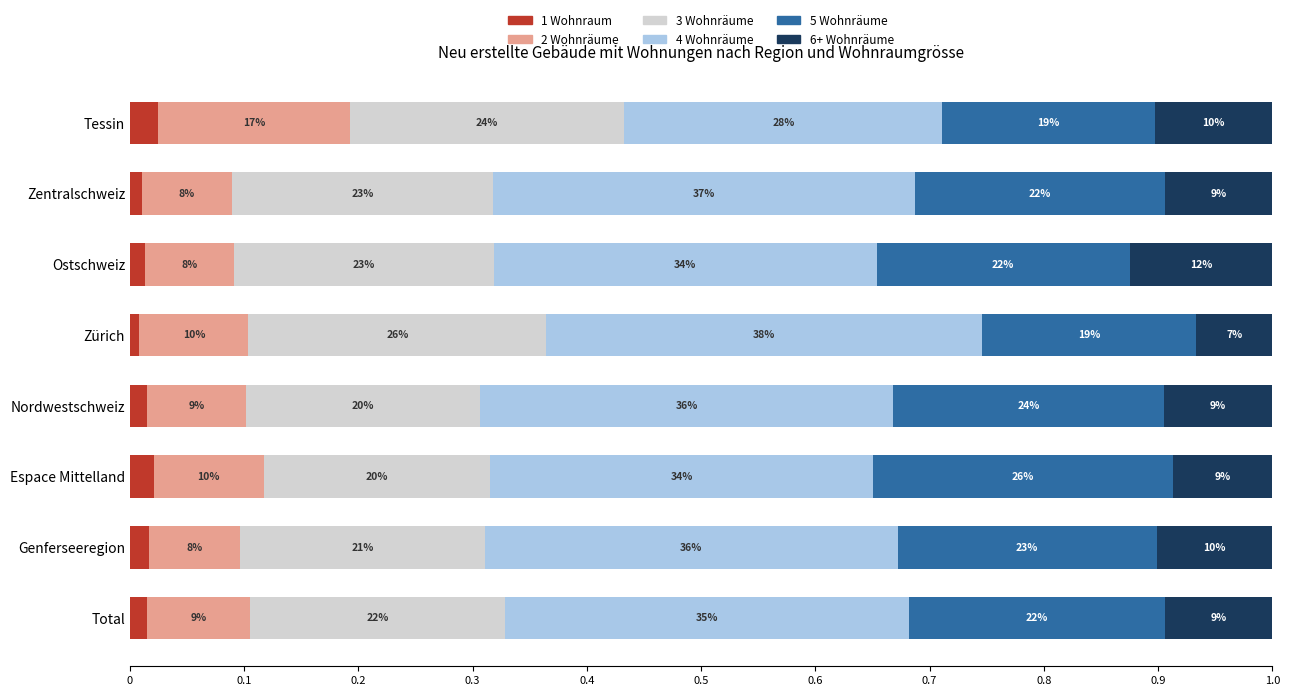

What are all the series names shown in the legend?

1 Wohnraum, 2 Wohnräume, 3 Wohnräume, 4 Wohnräume, 5 Wohnräume, 6+ Wohnräume